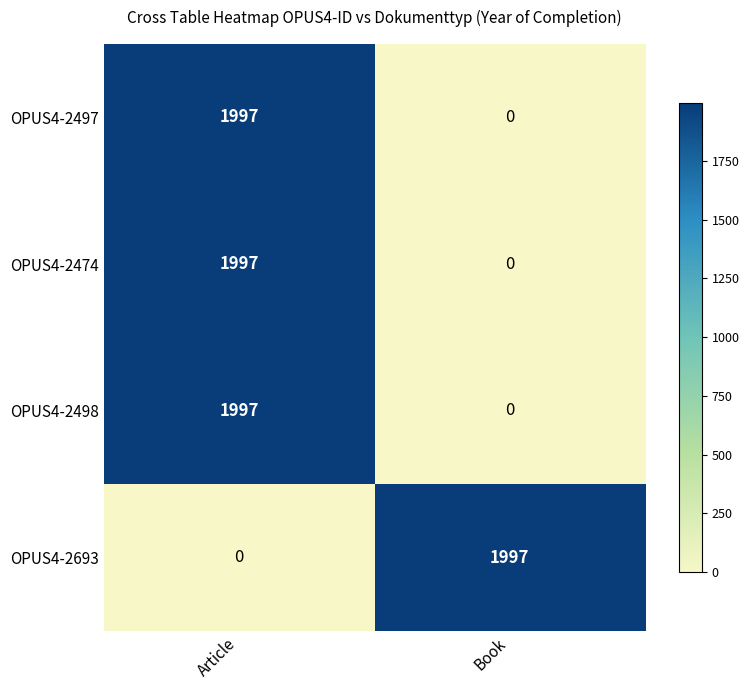

At how many categories does at least one series exceed 1900?

2